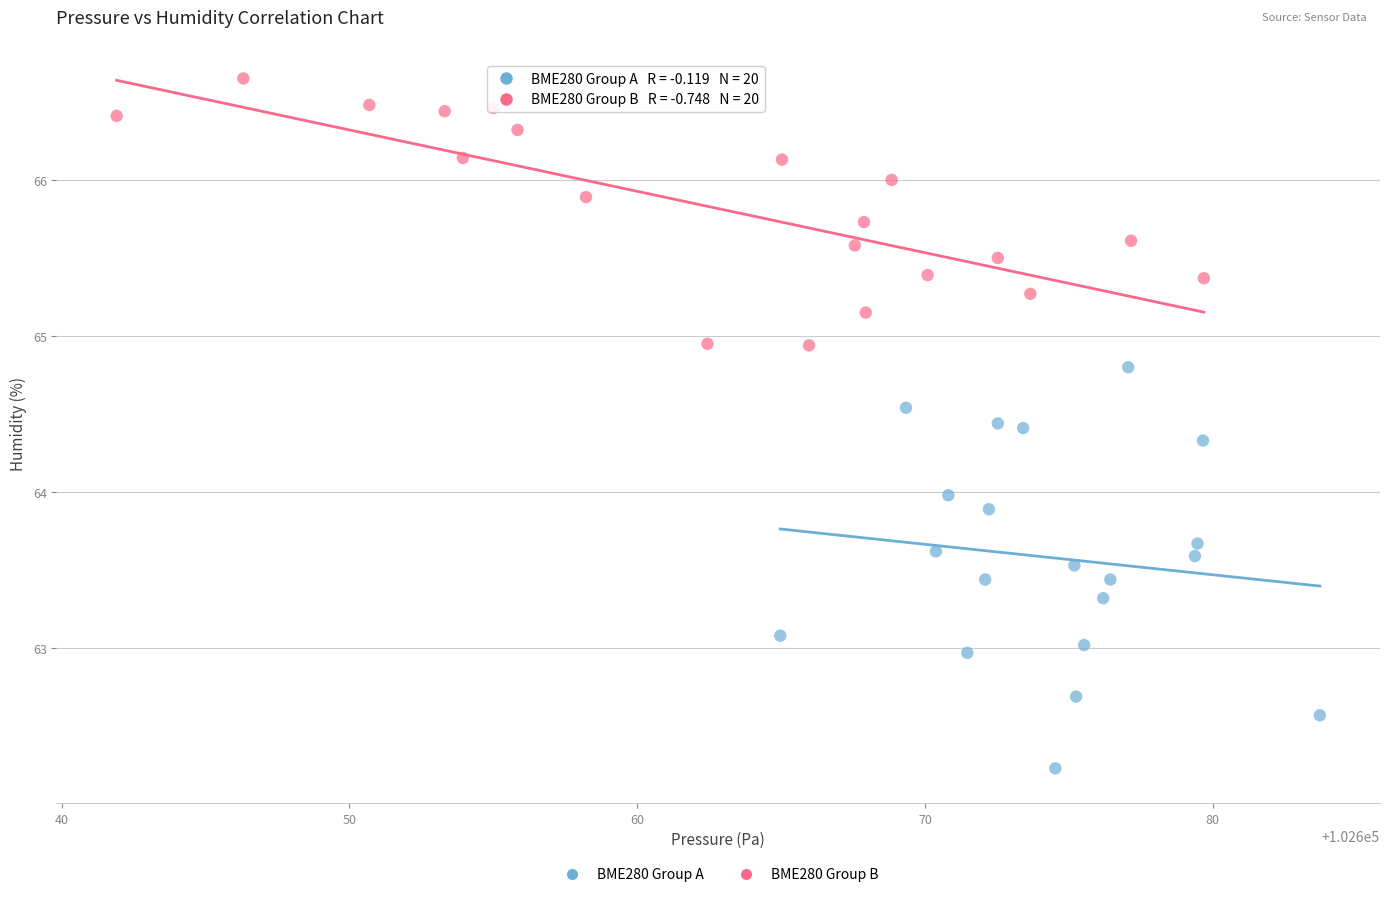

Which series reaches the minimum Y coordinate?

BME280 Group A